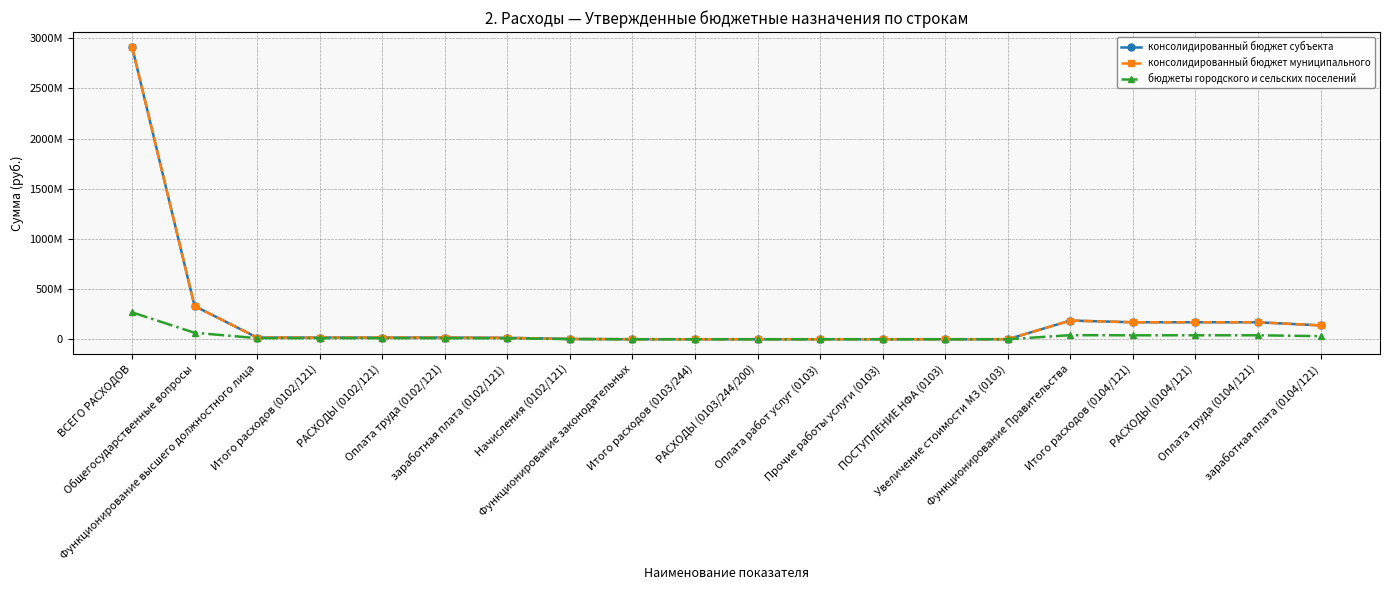

Rank the series by their maximum value, from highest to lowest.

консолидированный бюджет субъекта, консолидированный бюджет муниципального, бюджеты городского и сельских поселений